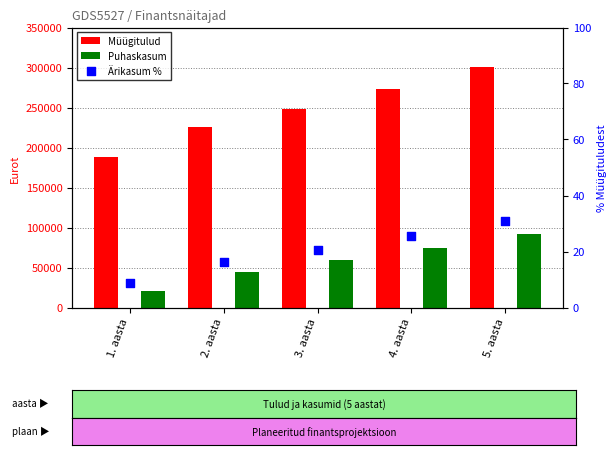

Which series contains the lowest Y value?

Ärikasum %